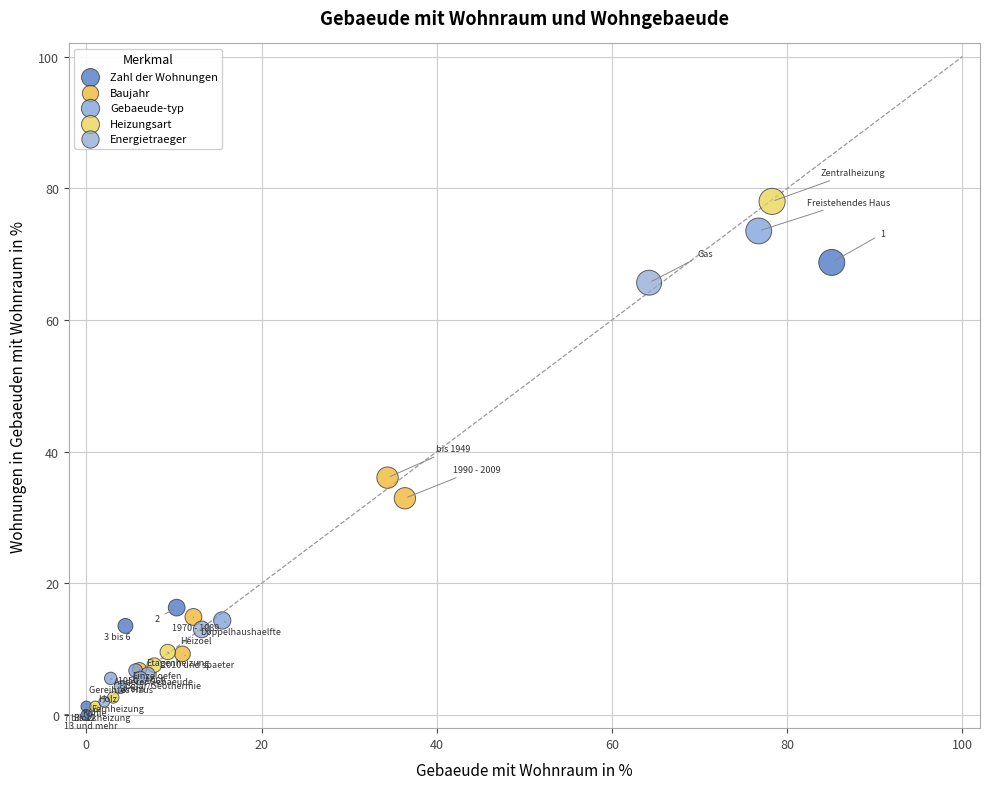

Which series reaches the maximum Y coordinate?

Heizungsart